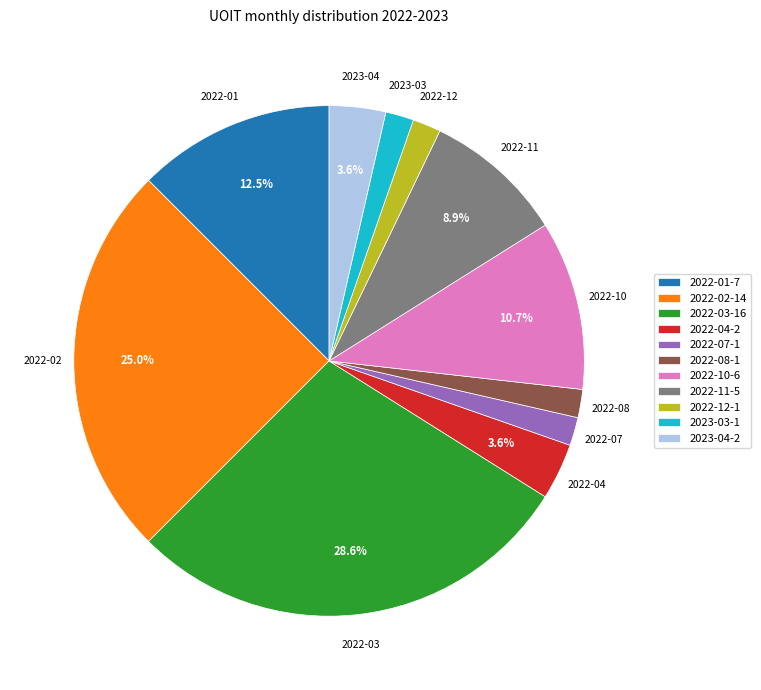

To the nearest percent, what percentage of the pie is 2022-03?

29%